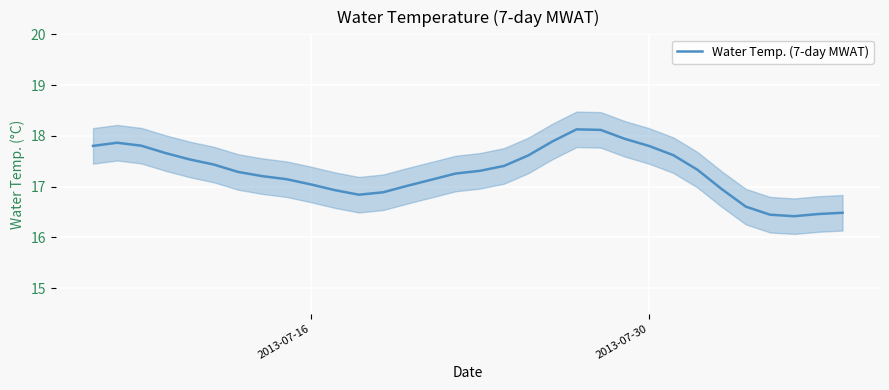

Reading left to right, what are all the values shown in this chart?

17.8	17.9	17.8	17.7	17.5	17.4	17.3	17.2	17.1	17.0	16.9	16.8	16.9	17.0	17.1	17.3	17.3	17.4	17.6	17.9	18.1	18.1	17.9	17.8	17.6	17.3	17.0	16.6	16.4	16.4	16.5	16.5